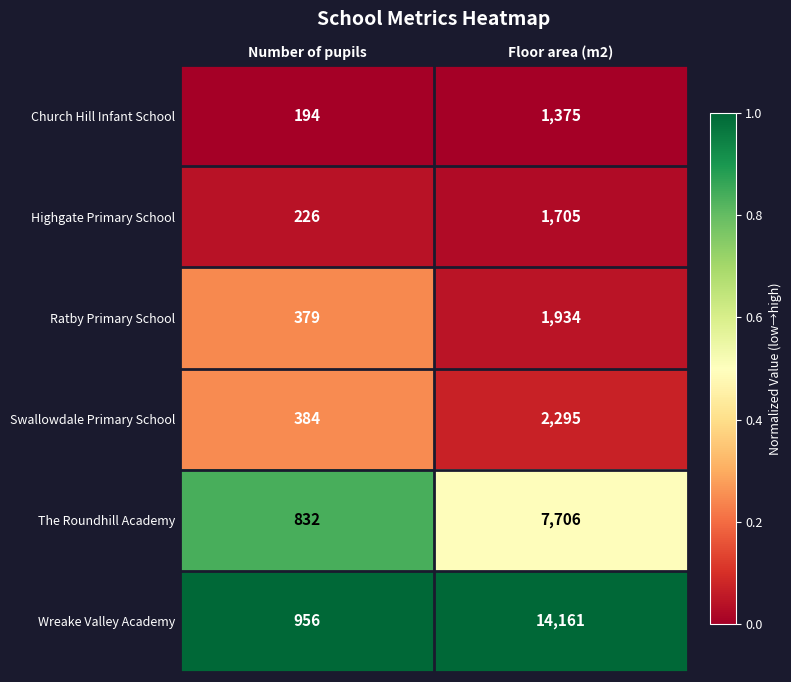

Which series has the widest spread of values?

Wreake Valley Academy